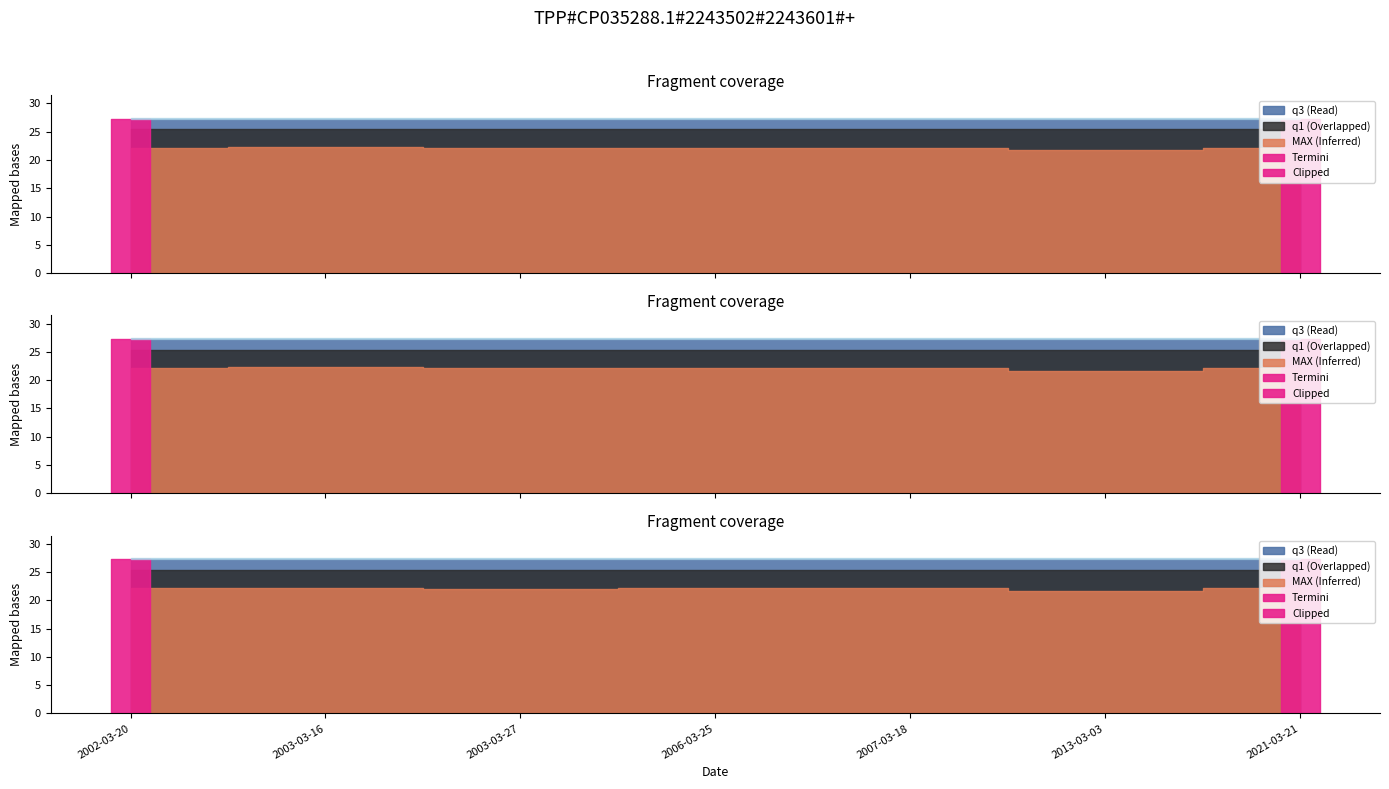

True or false: MAX and q3 cross at least once.

False